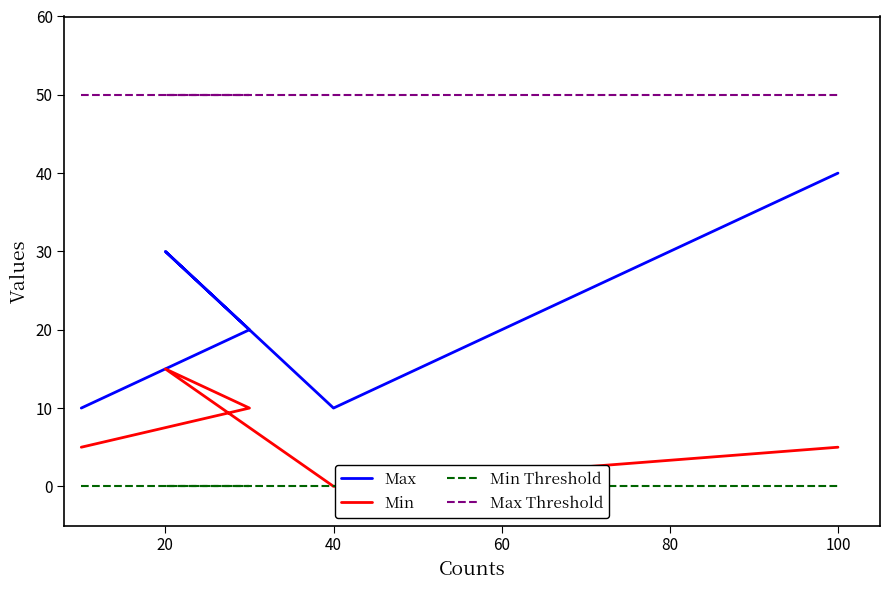

What is the total value across all series at 20?

80